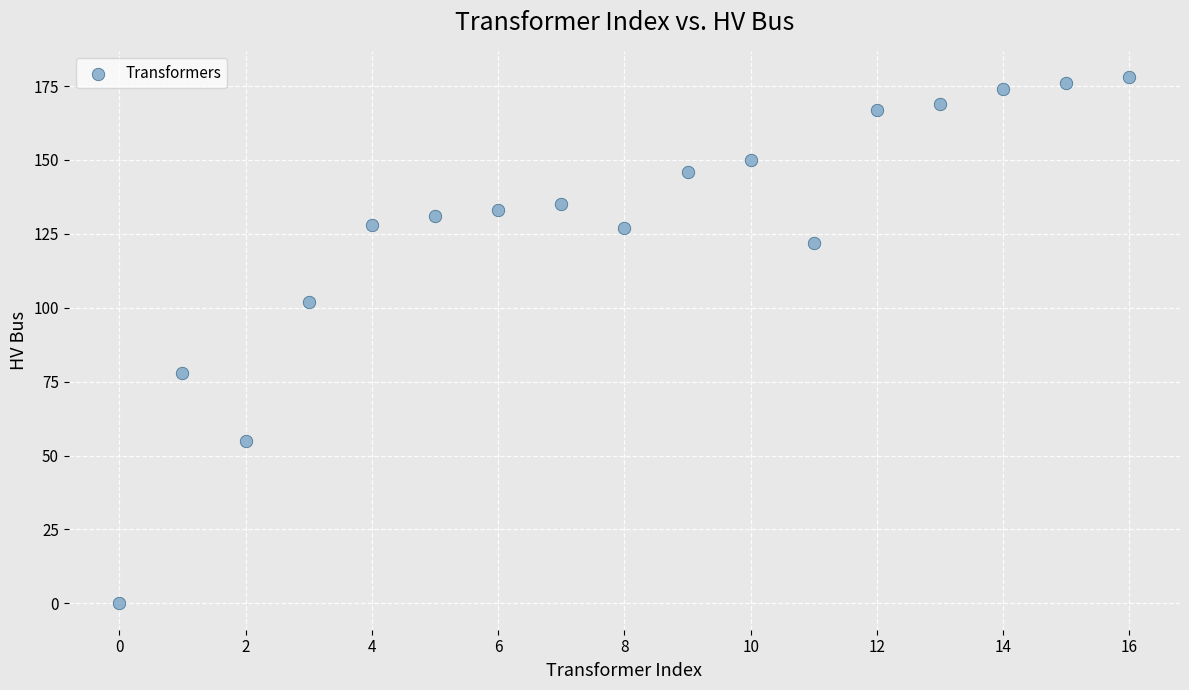

What Y value in the scatter plot is closest to 89?

78